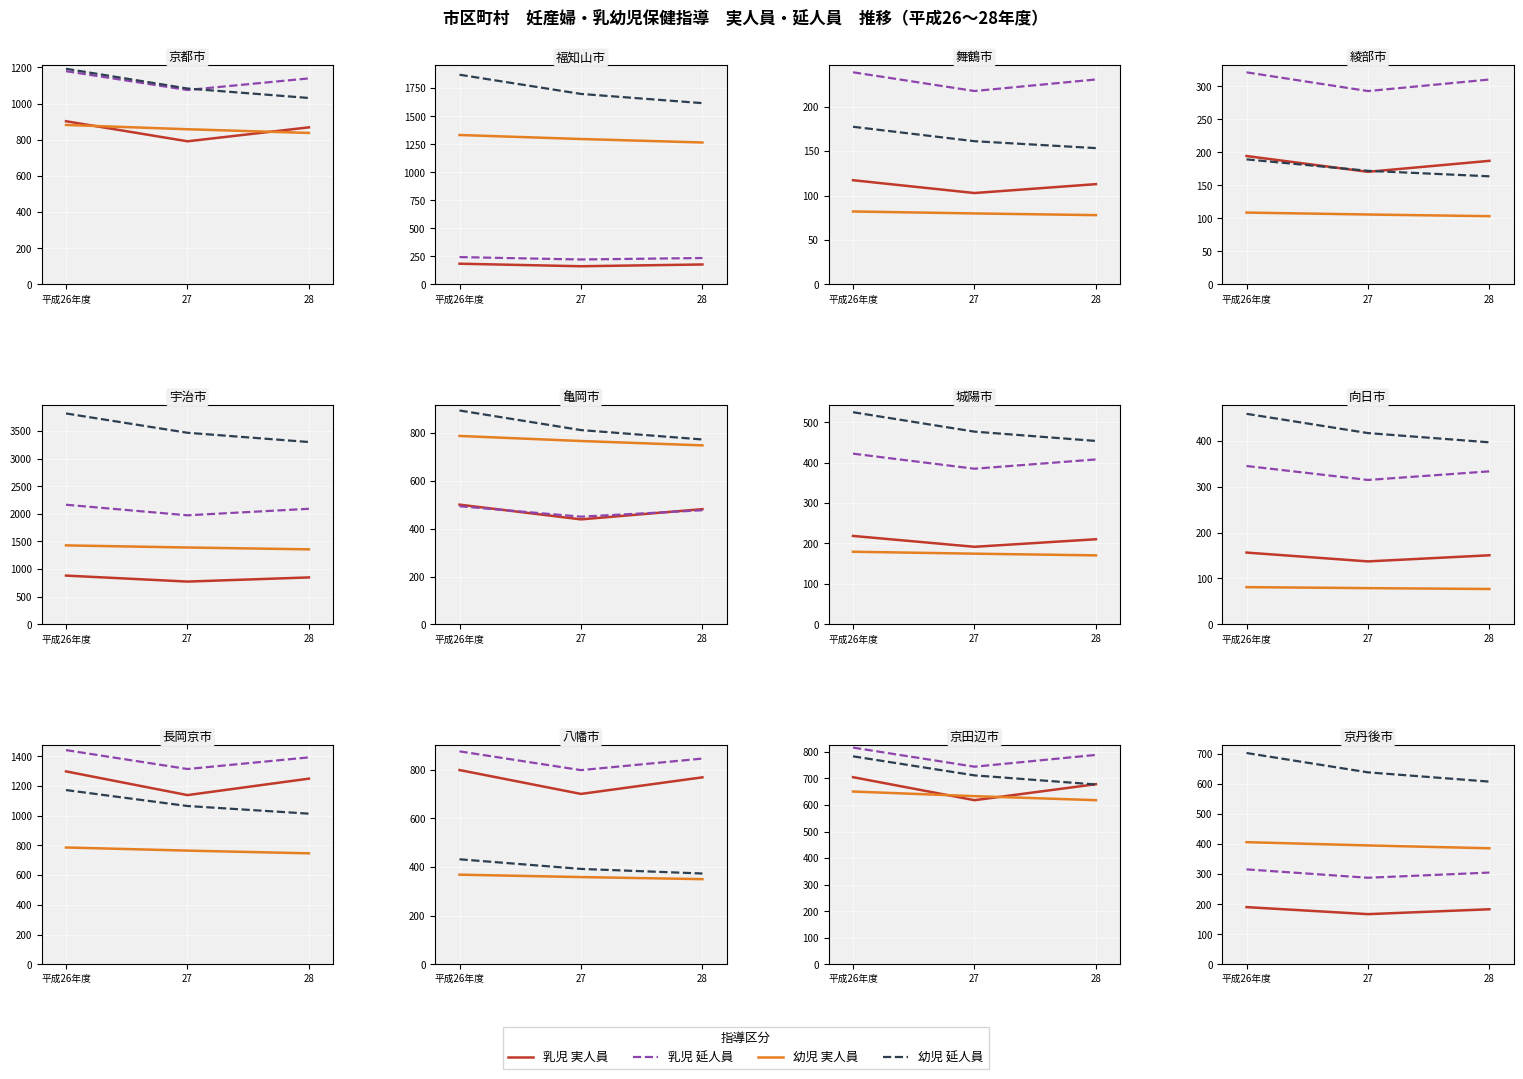

How many data points in 幼児 実人員 are less than 395?

1